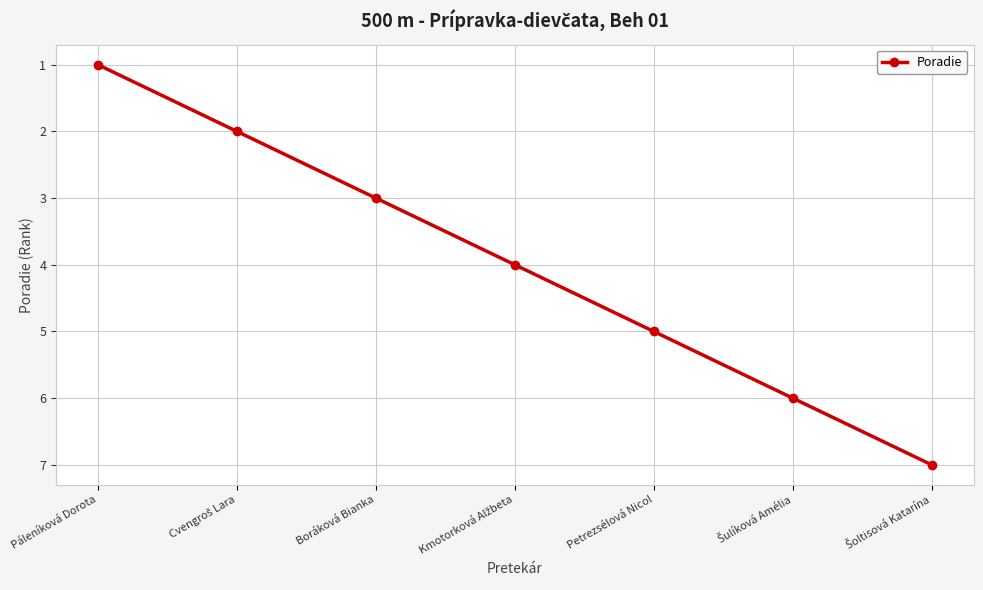

What is the maximum value shown in the chart?

7